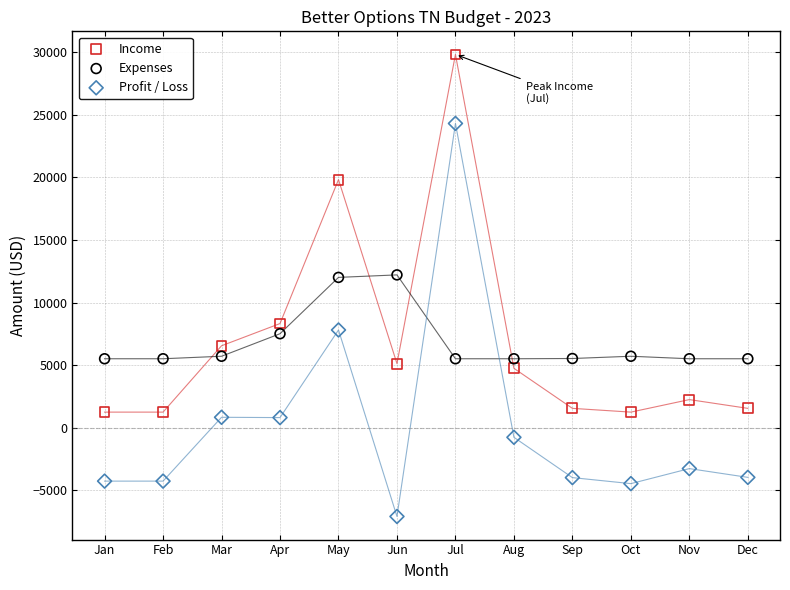

Which series contains the highest Y value?

Income